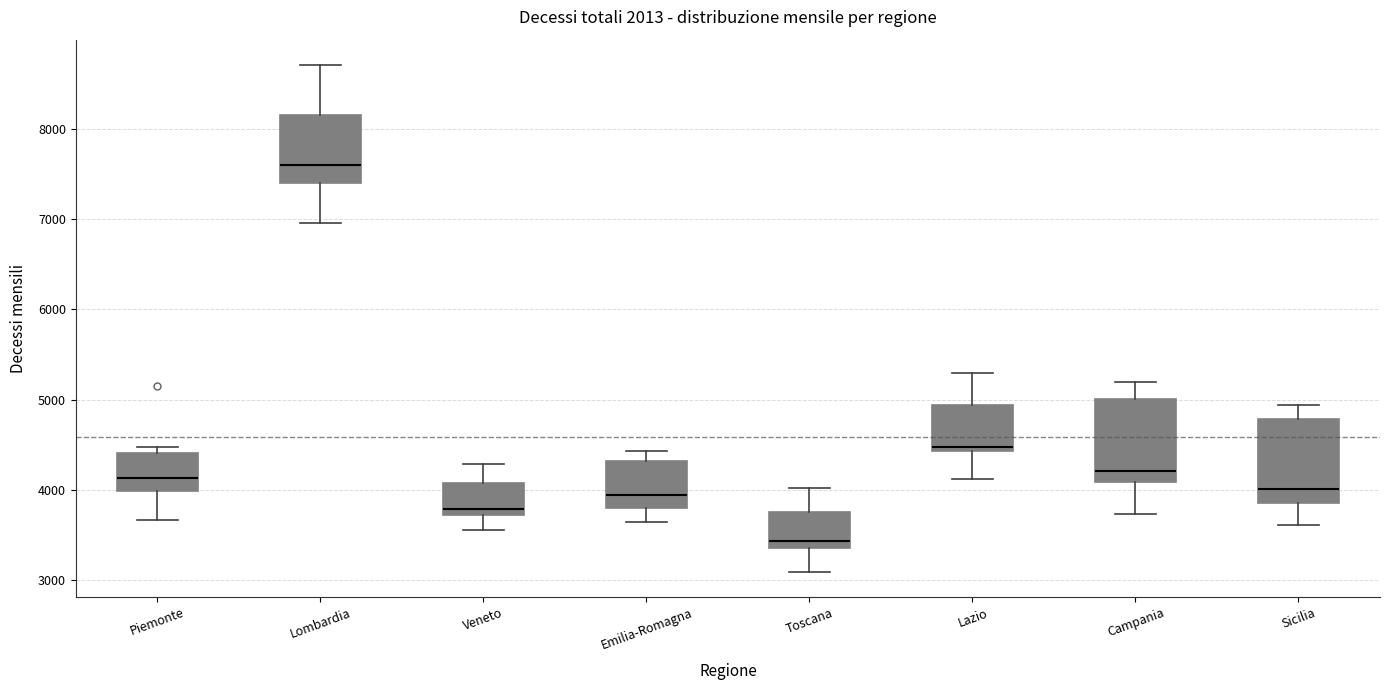

Where is the upper edge of the box for Piemonte on the y-axis? The values are not printed on the chart, so give them approximately, as read against the axis.

4400